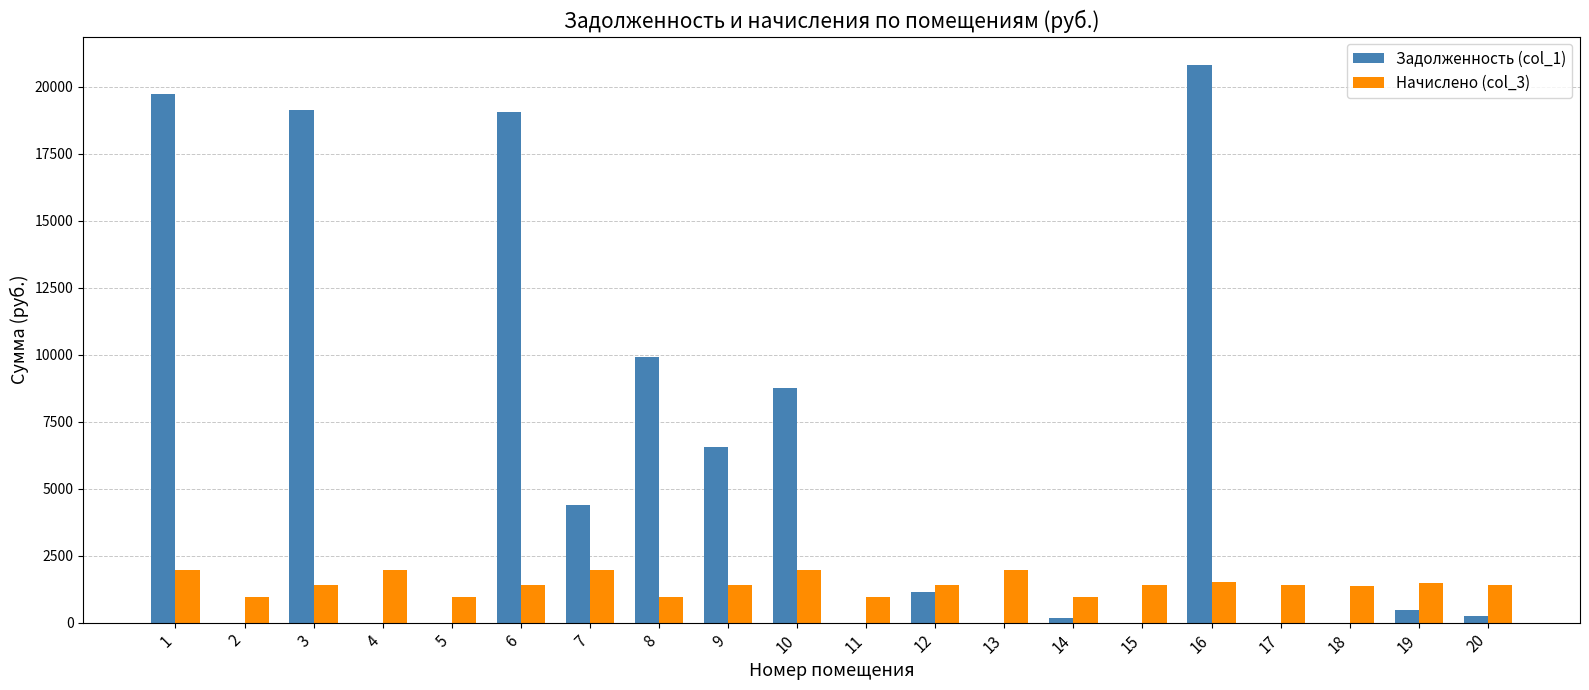

Is the value of Начислено (col_3) at 10 greater than the value of Задолженность (col_1) at 16?

No